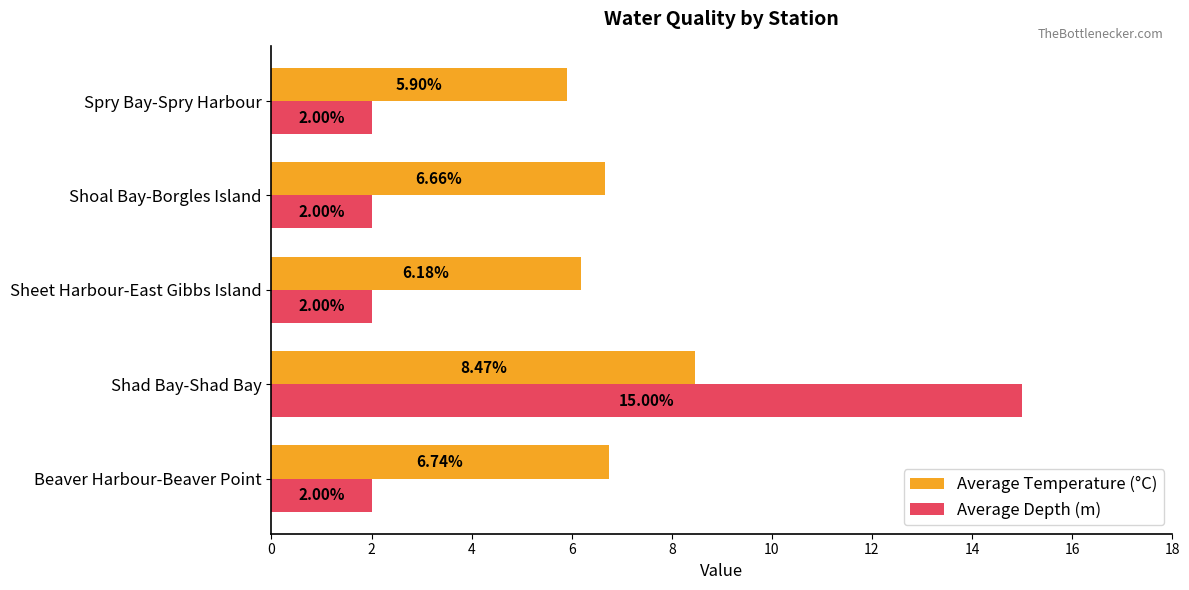

Count the number of categories in the chart.

5